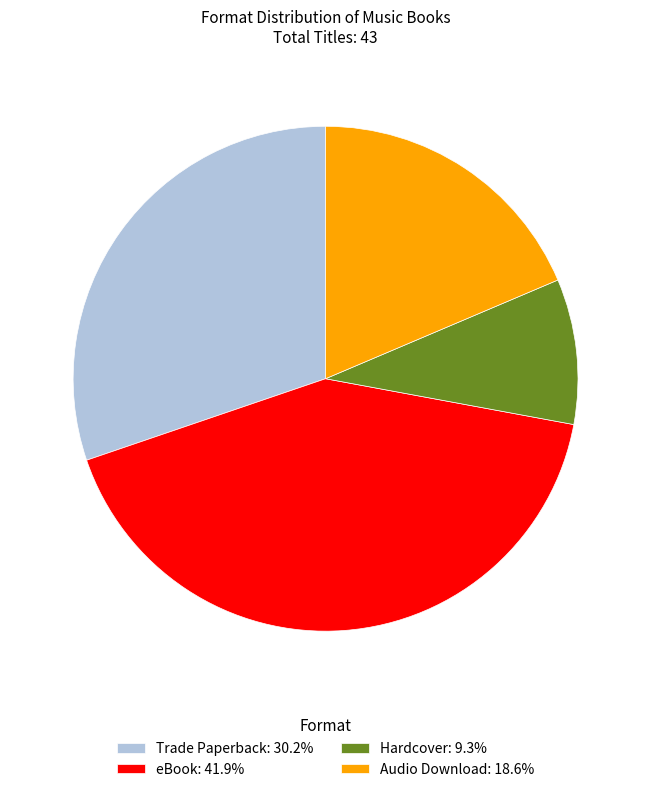

Does Hardcover account for over 50% of the chart?

No